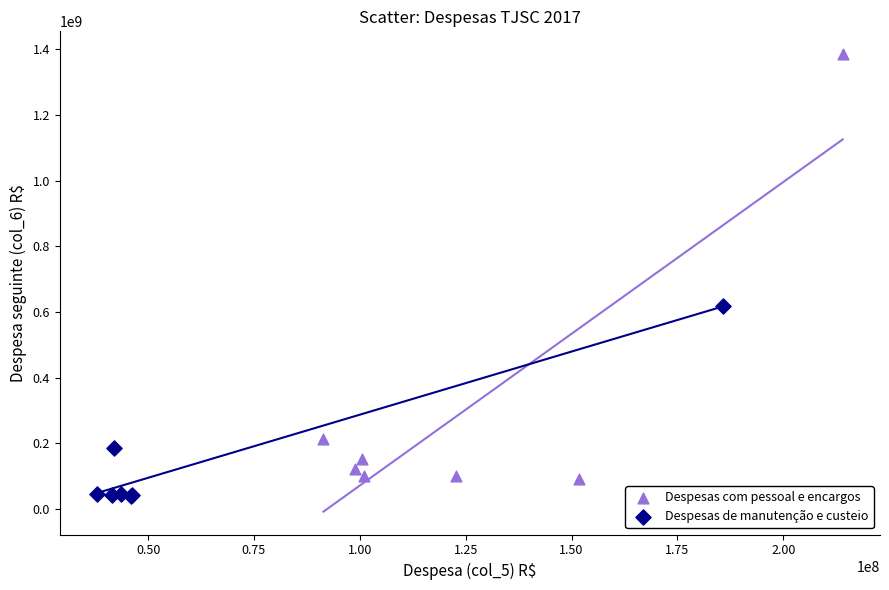

Which series reaches the maximum Y coordinate?

Despesas com pessoal e encargos